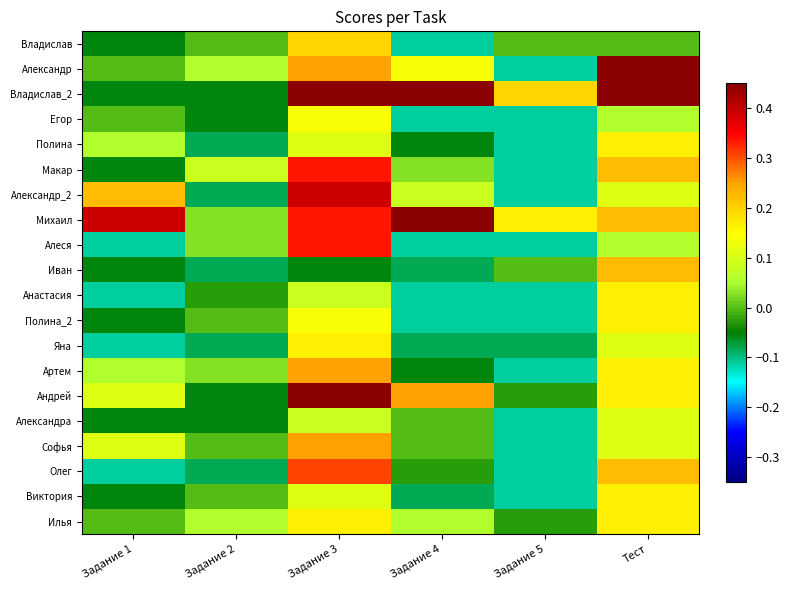

At how many categories does at least one series exceed 0?

6